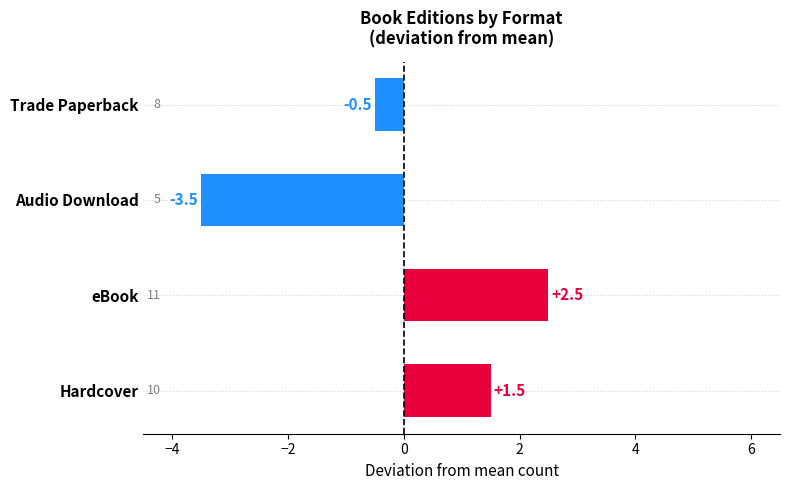

What is the change in value from eBook to Audio Download?

-6.0